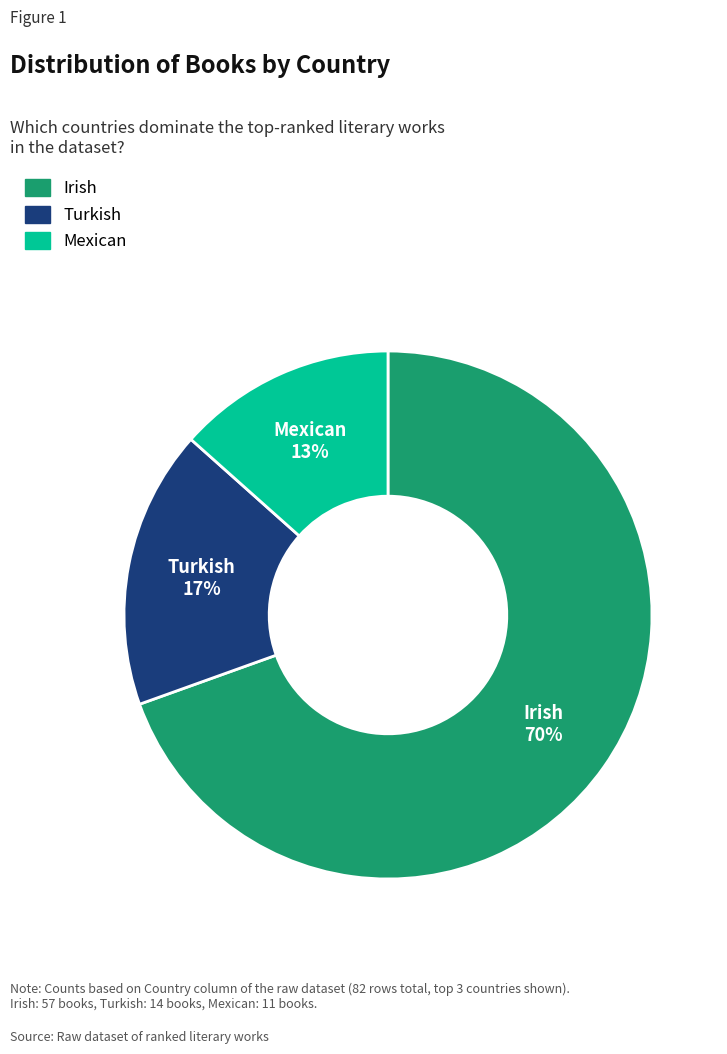

To the nearest percent, what portion does Mexican represent?

13%